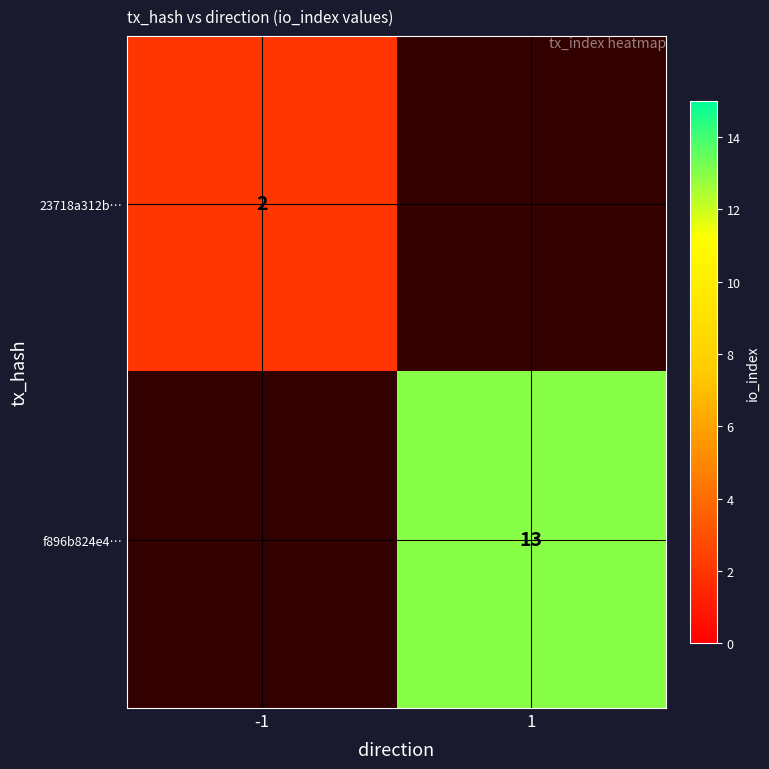

True or false: f896b824e4… has a value of 13 at 1.

True